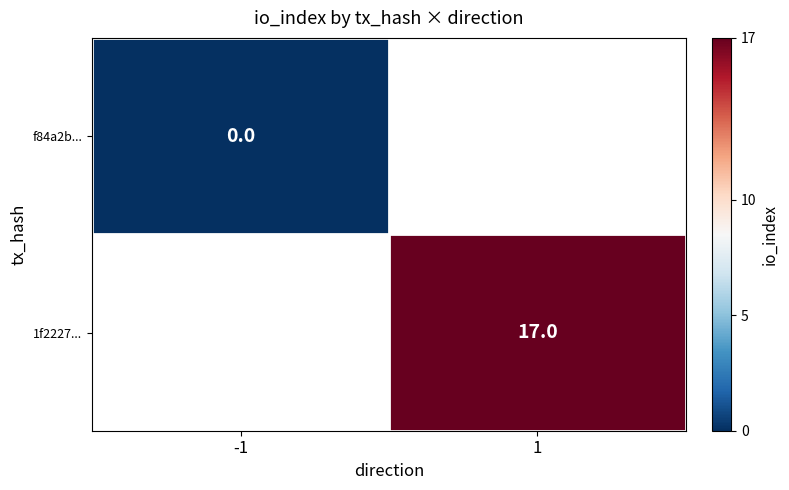

Is the value of 1f2227... at 1 greater than the value of f84a2b... at -1?

Yes